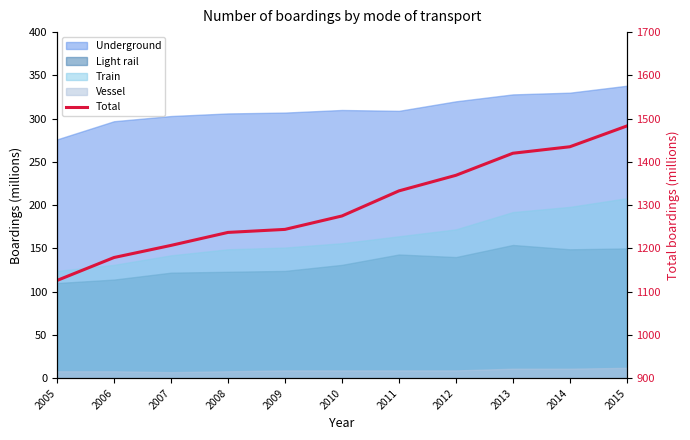

Which has a higher value, 2015 or 2011?

2015